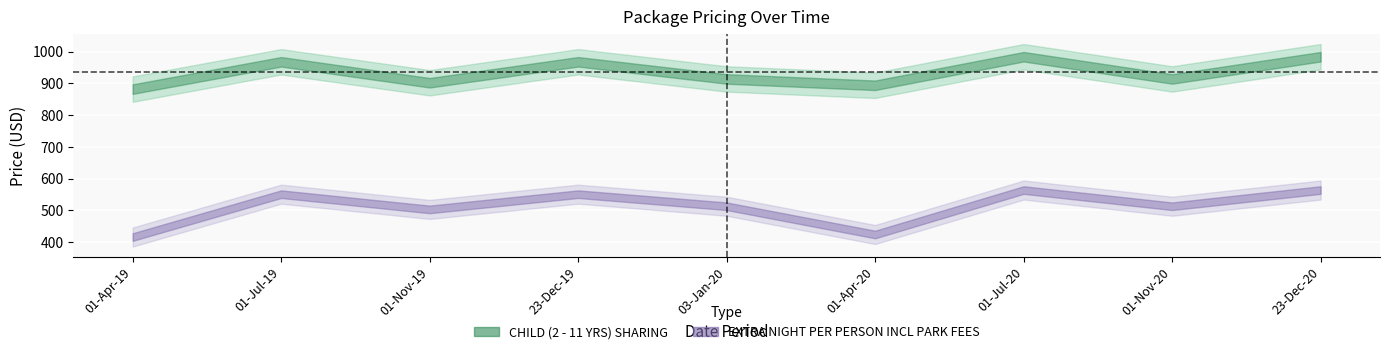

Where does the EXTRA NIGHT PER PERSON INCL PARK FEES series first go above 513?

01-Jul-19